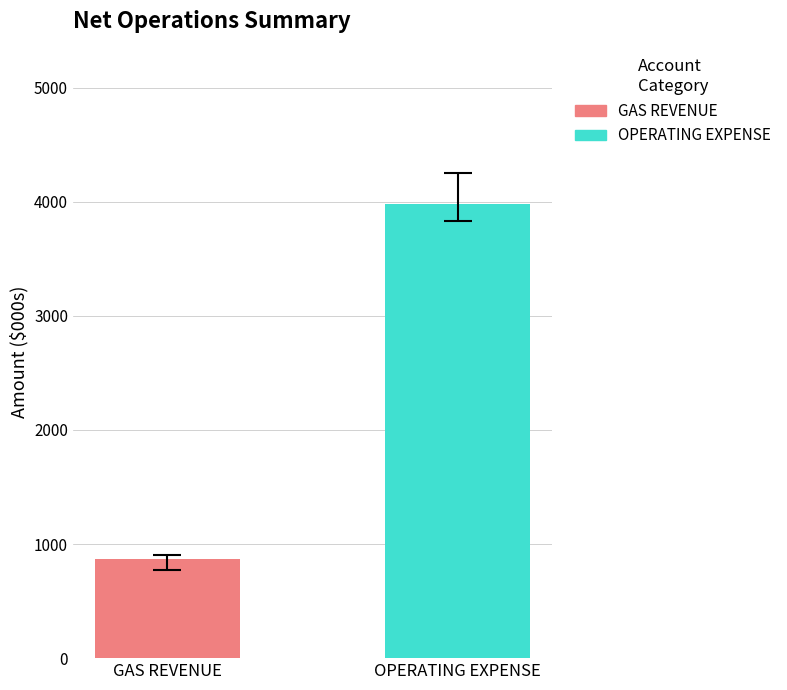

List the series in order of their peak value, lowest first.

GAS REVENUE, OPERATING EXPENSE